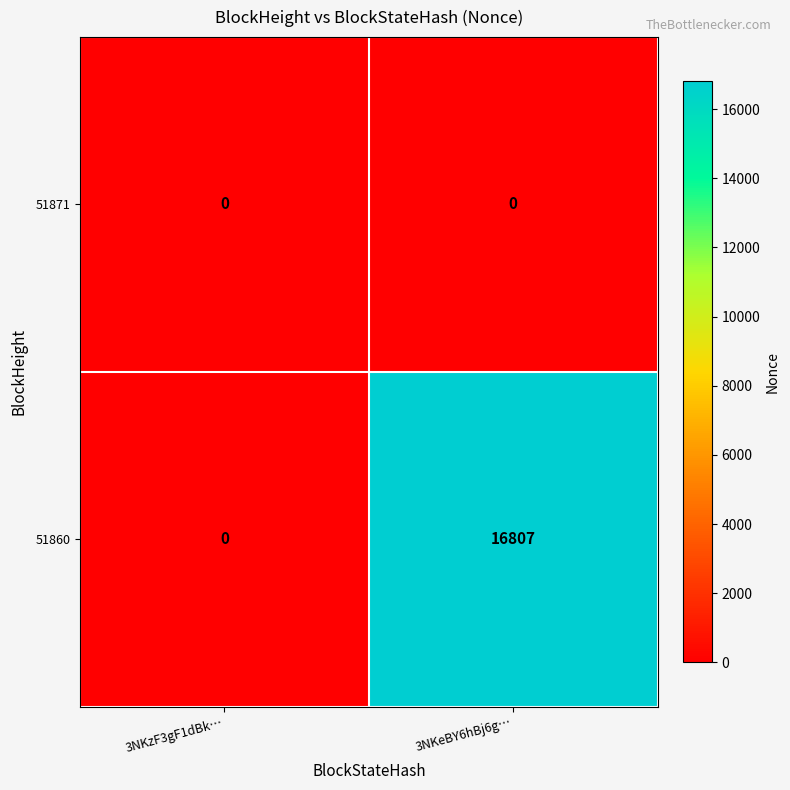

List the series in order of their overall mean, highest first.

51860, 51871